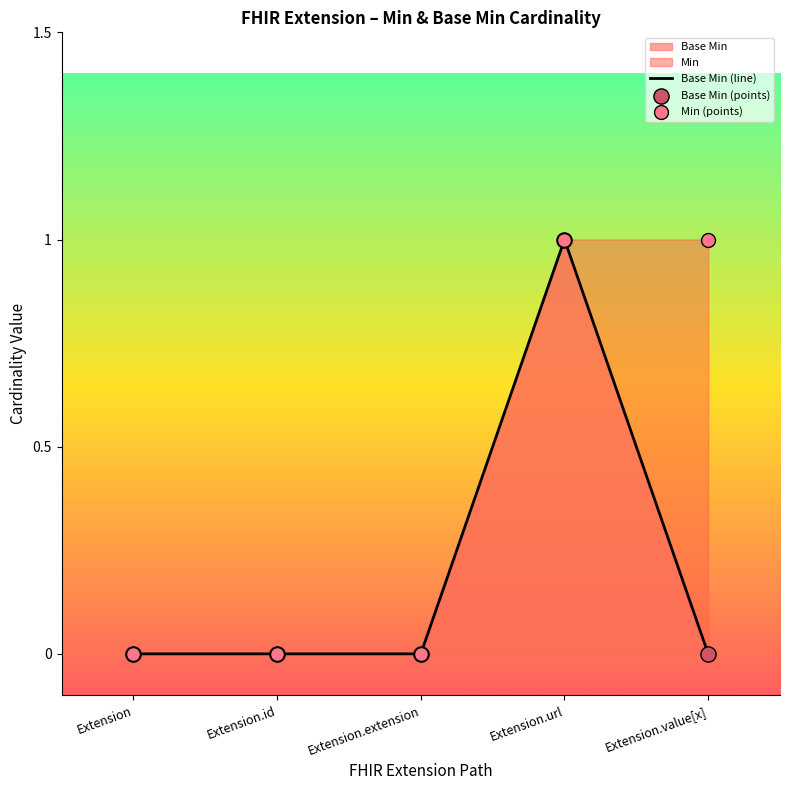

At how many categories does at least one series exceed 0?

2